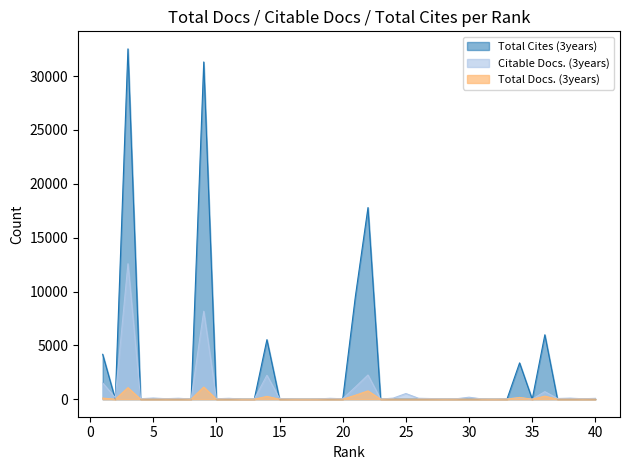

Where is the first local maximum for Total Docs. (3years)?

3